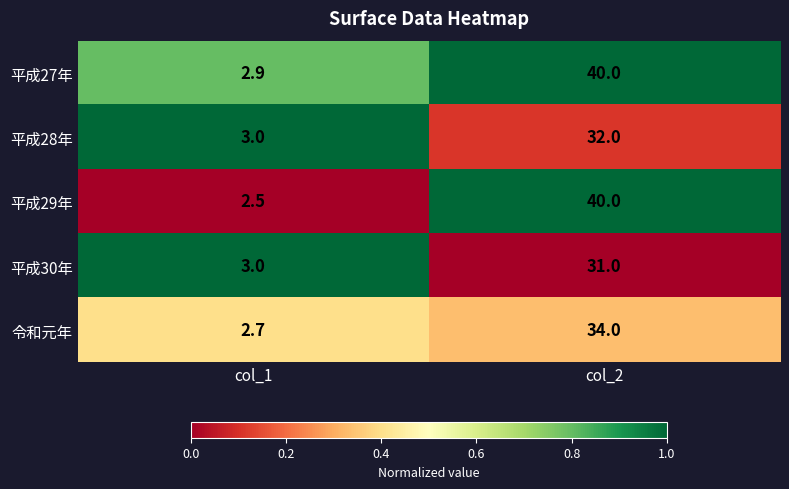

What is the average value of the 平成30年 series?

17.0